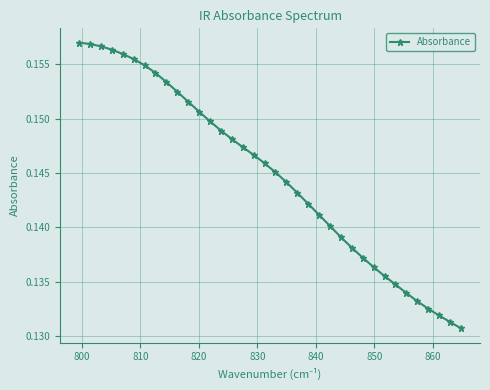

What is the sum of all values?

5.2